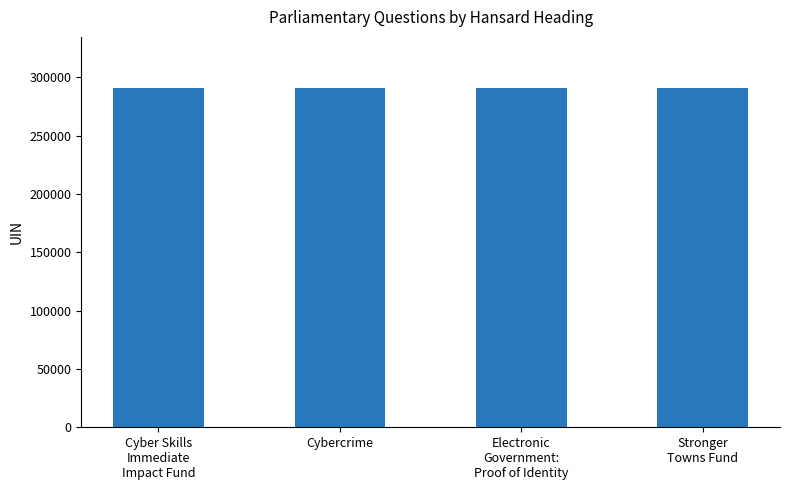

What is the average value?

291096